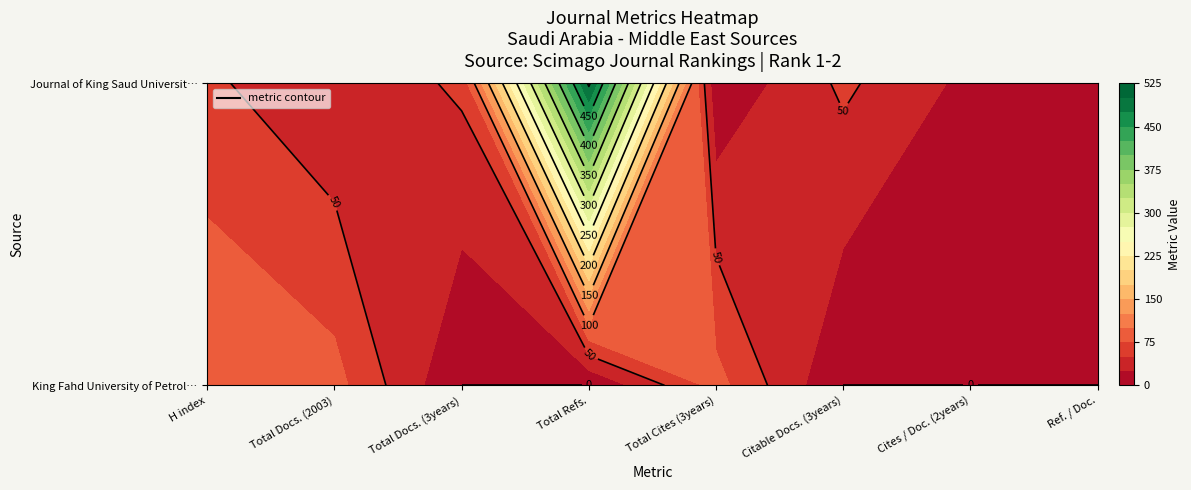

True or false: King Fahd University of Petroleum has a value of 0 at Total Docs. (3years).

True